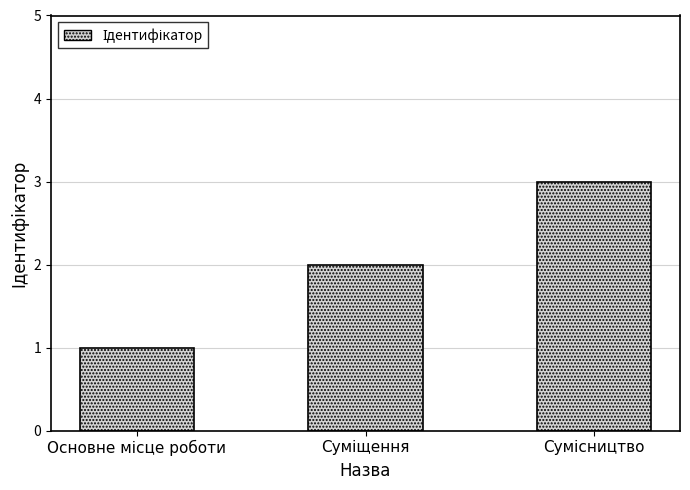

What is the sum of all values?

6